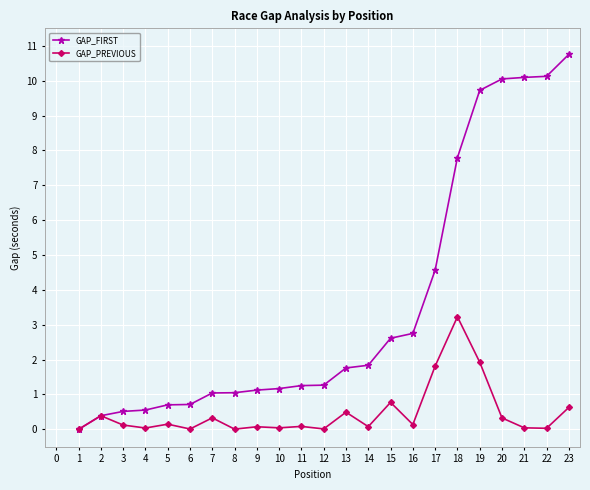

What is the approximate value of GAP_PREVIOUS at 17?

1.8